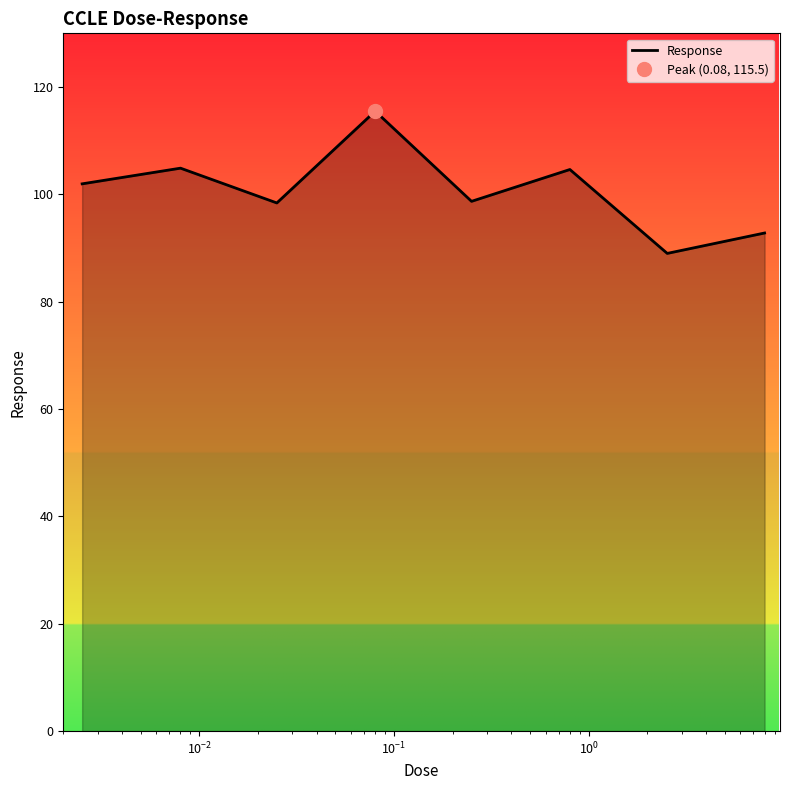

How many values are below 101?

4